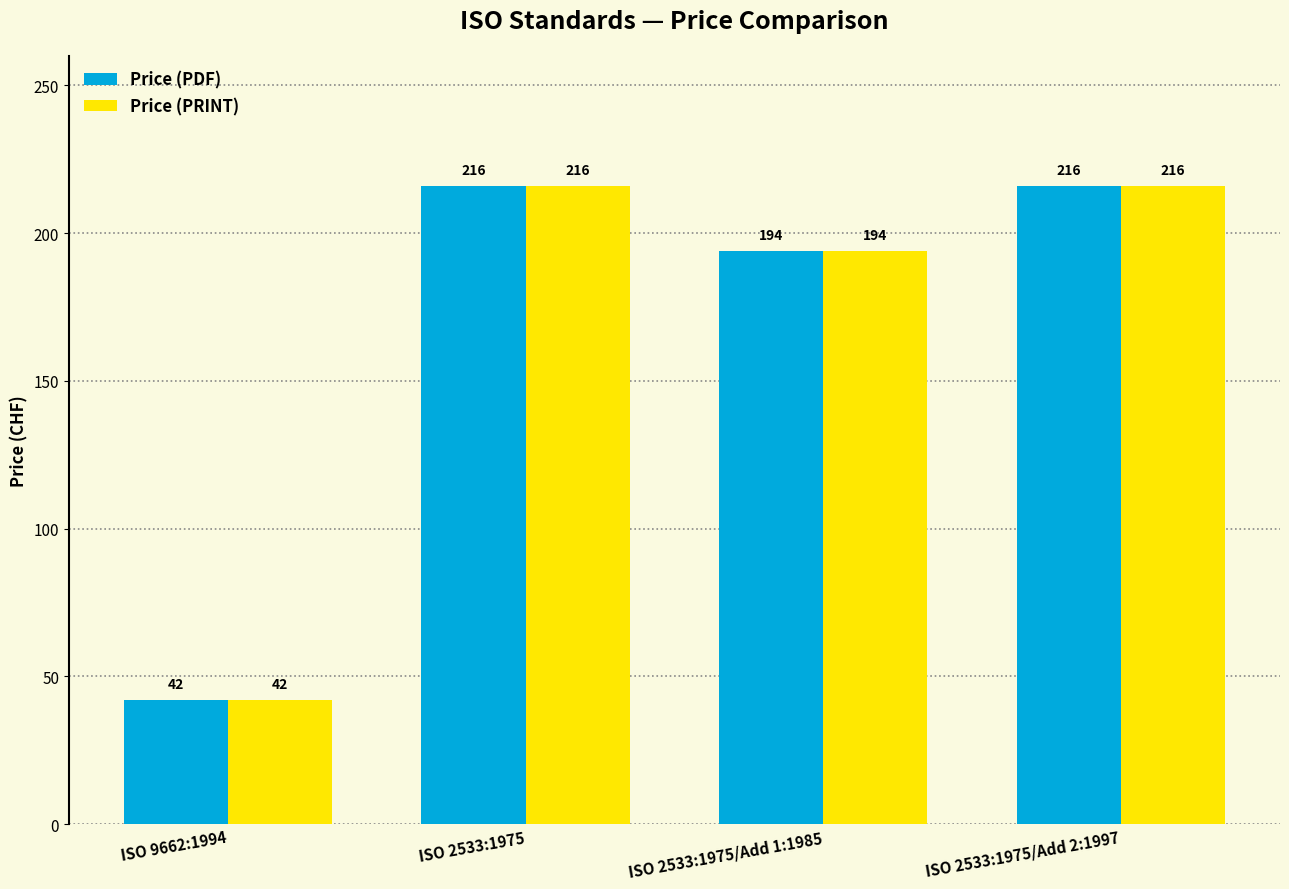

What is the value of the Price (PRINT) bar at the 3rd from the left?

194